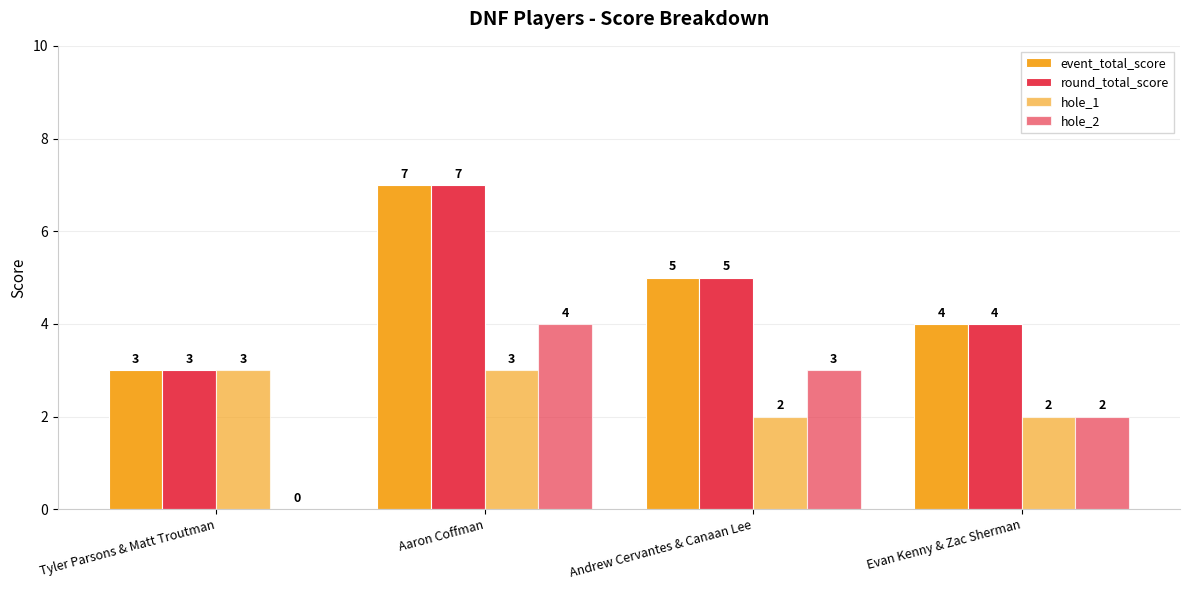

What is the difference between the maximum and minimum values in the event_total_score series?

4